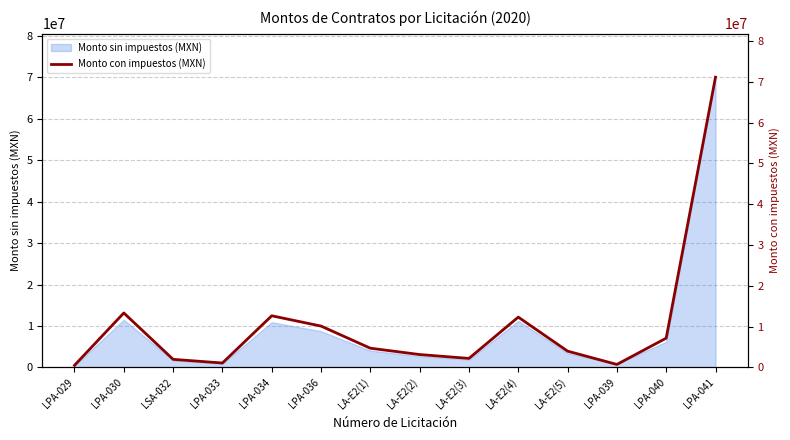

Between LA-E2(1) and LA-E2(5), which is larger?

LA-E2(1)